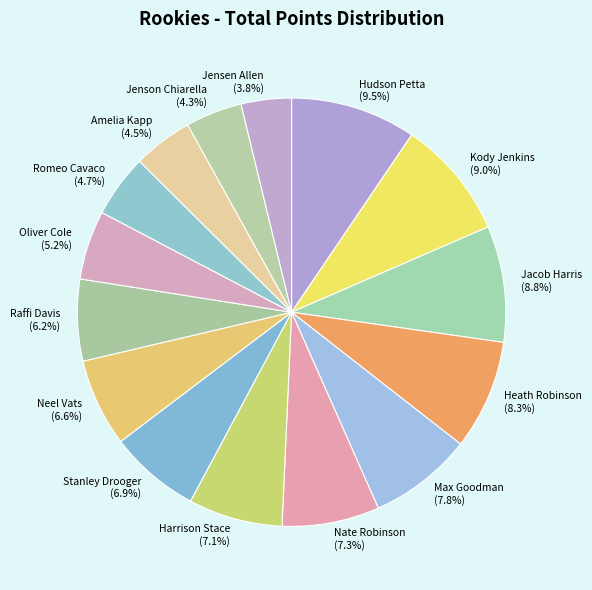

True or false: Jensen Allen accounts for 4% of the total.

True